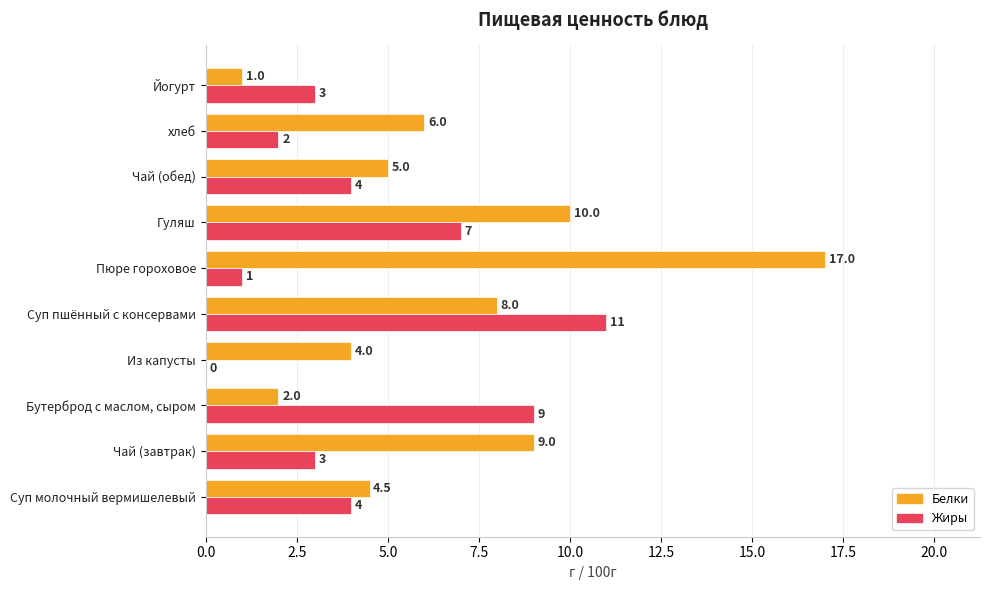

How many data points does each series have?

10